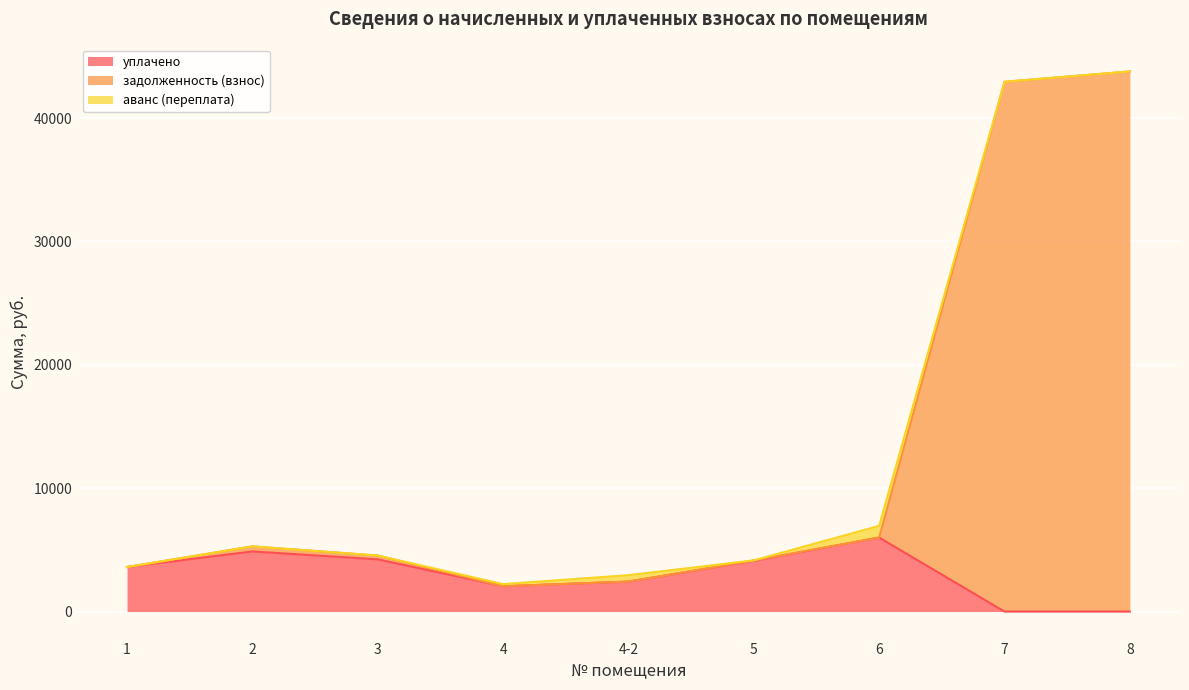

Rank the categories by уплачено value from highest to lowest.

6, 2, 3, 5, 1, 4-2, 4, 7, 8